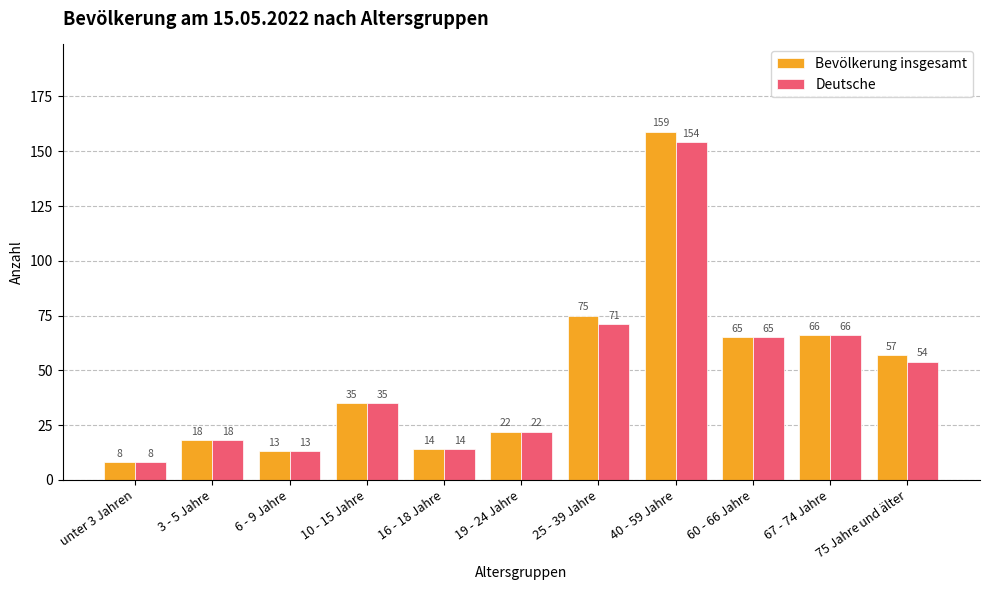

What position from the left is 16 - 18 Jahre?

5